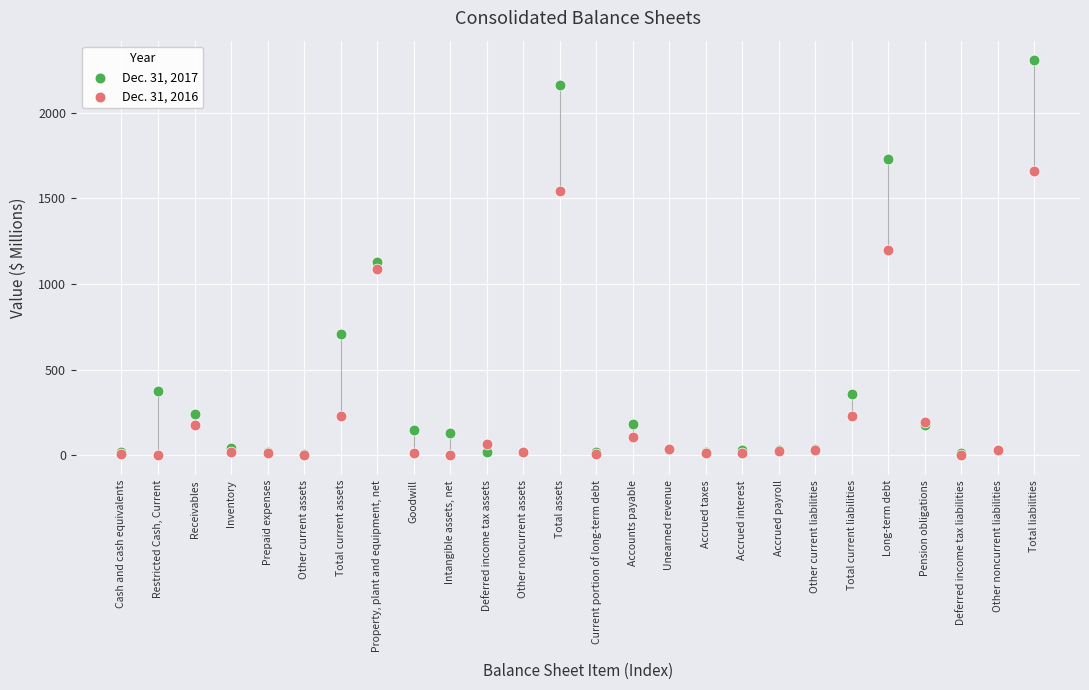

Which series has the widest spread of Y values?

Dec. 31, 2017